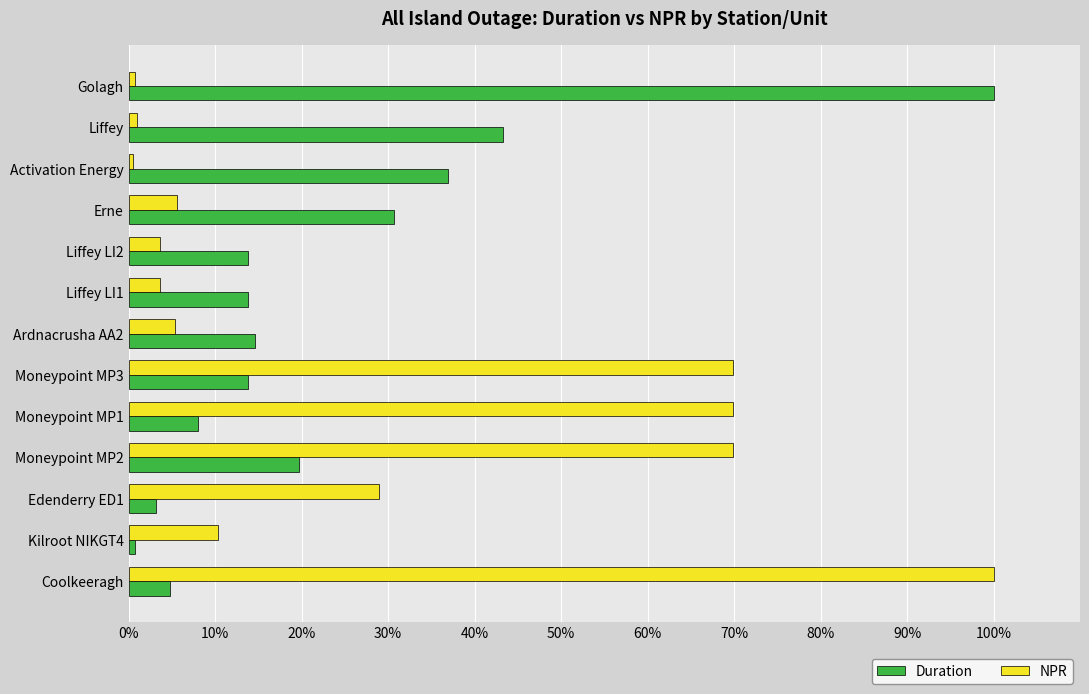

At which category is the sum across all series the highest?

Coolkeeragh